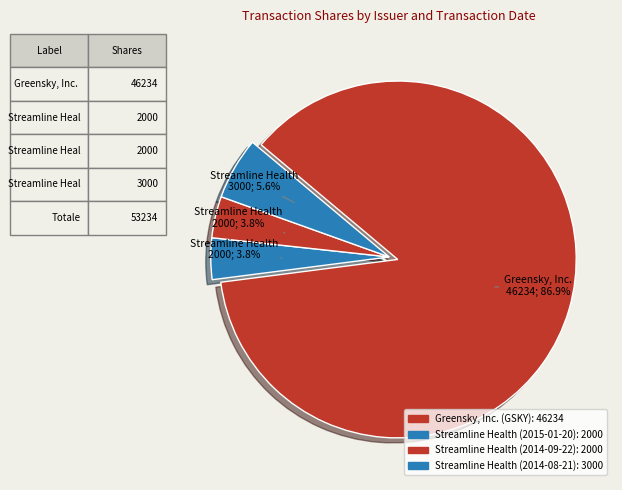

How many slices are in this pie chart?

4